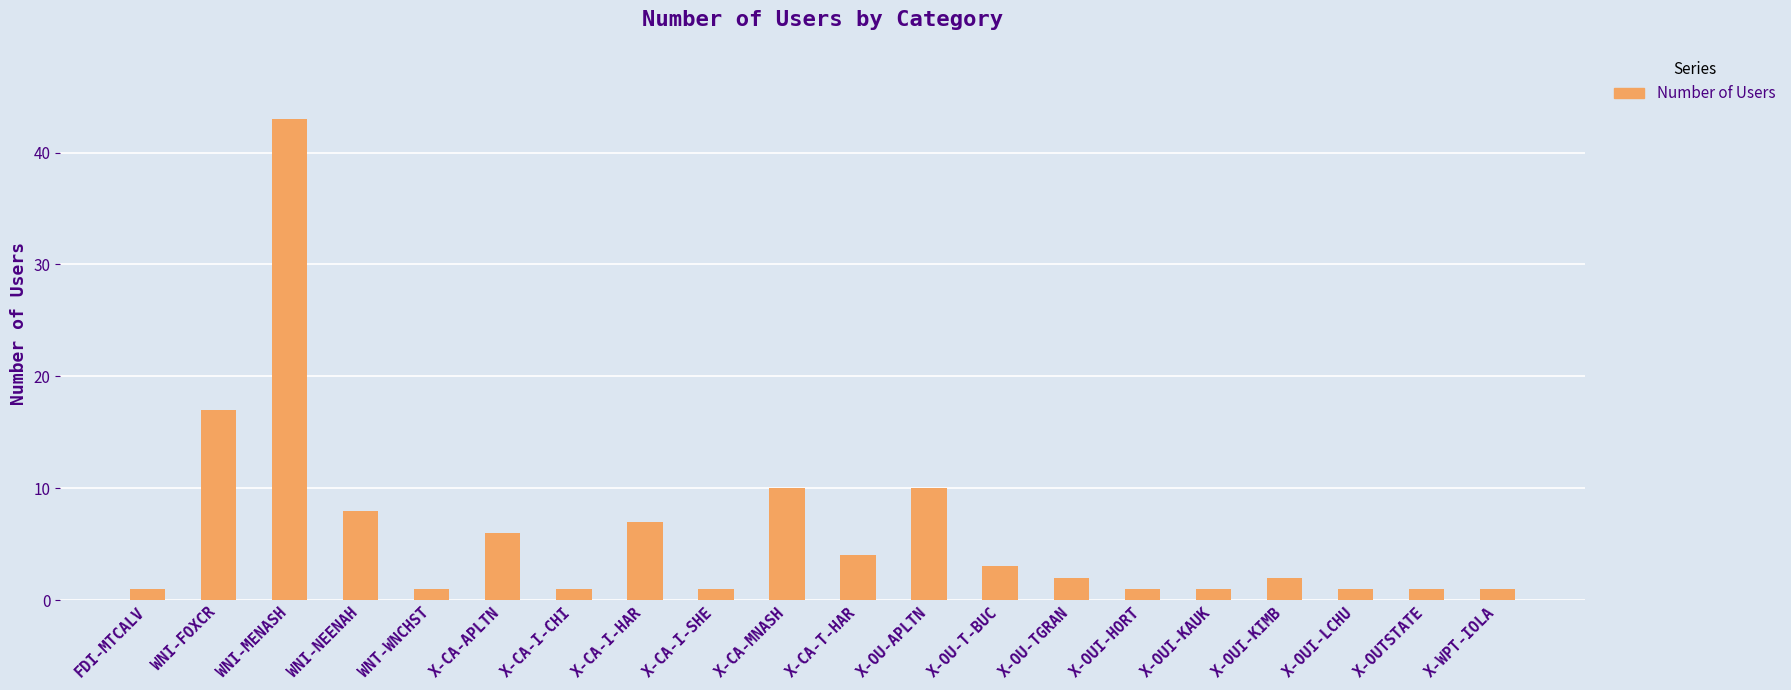

What is the greatest value displayed?

43